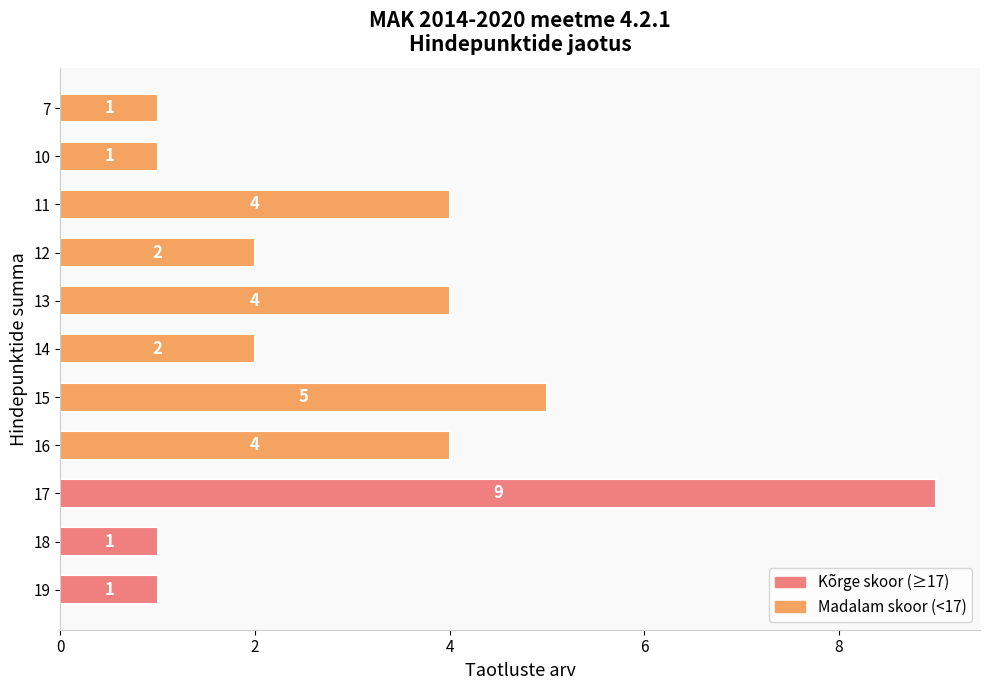

Count the values in the range 1 to 4.

9